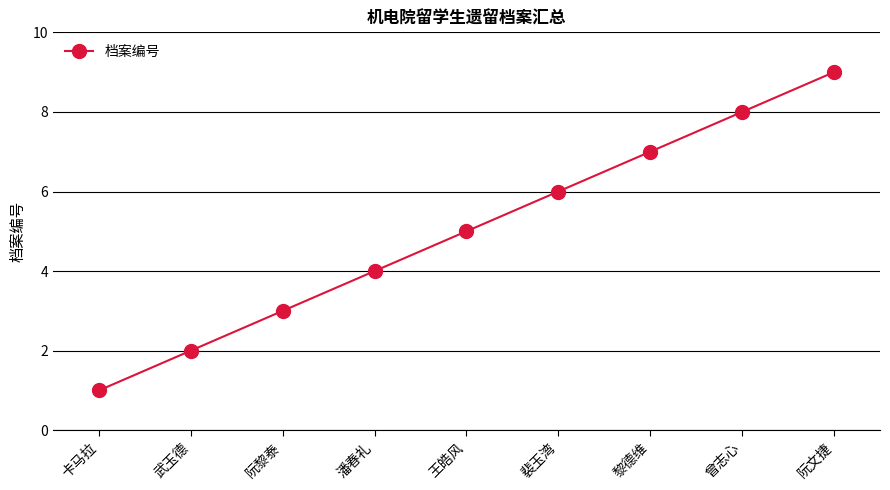

What is the average value?

5